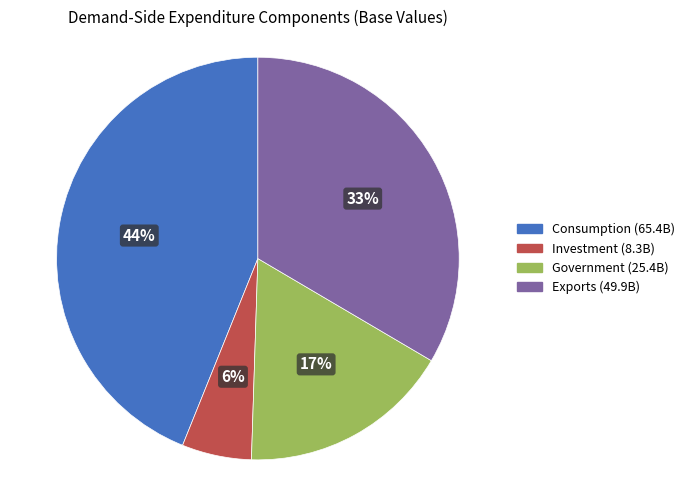

Rank the categories by value from highest to lowest.

Consumption, Exports, Government, Investment